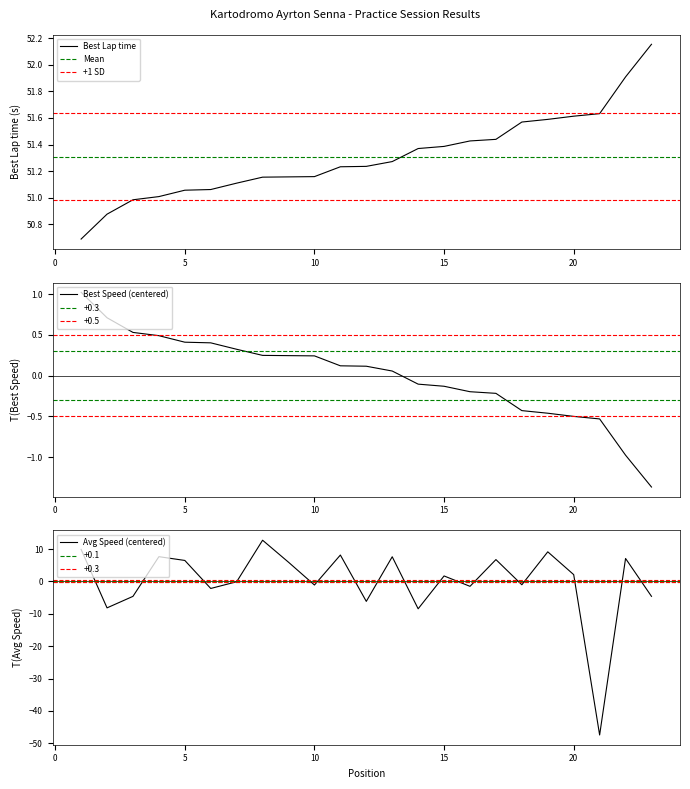

At which label does Best Speed reach its minimum?

23